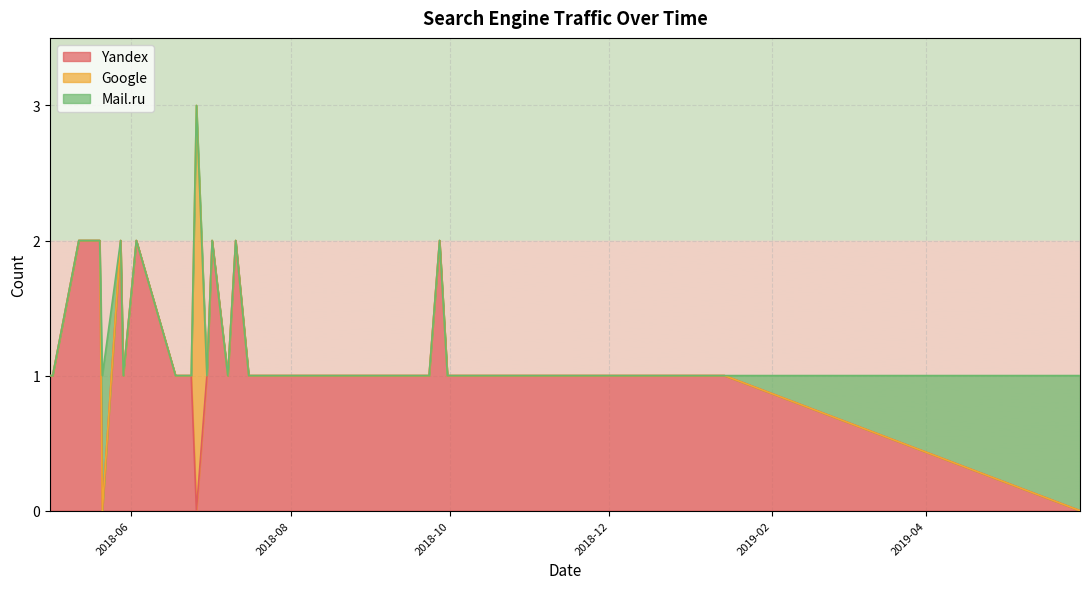

True or false: Mail.ru and Google intersect in this chart.

False